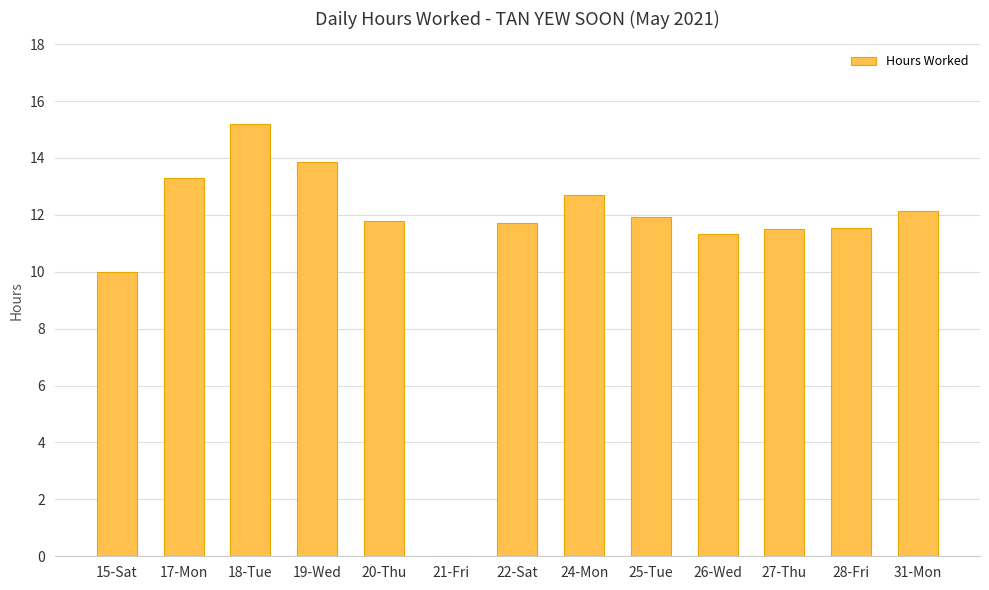

What is the difference between the values at 27-Thu and 15-Sat?

1.5